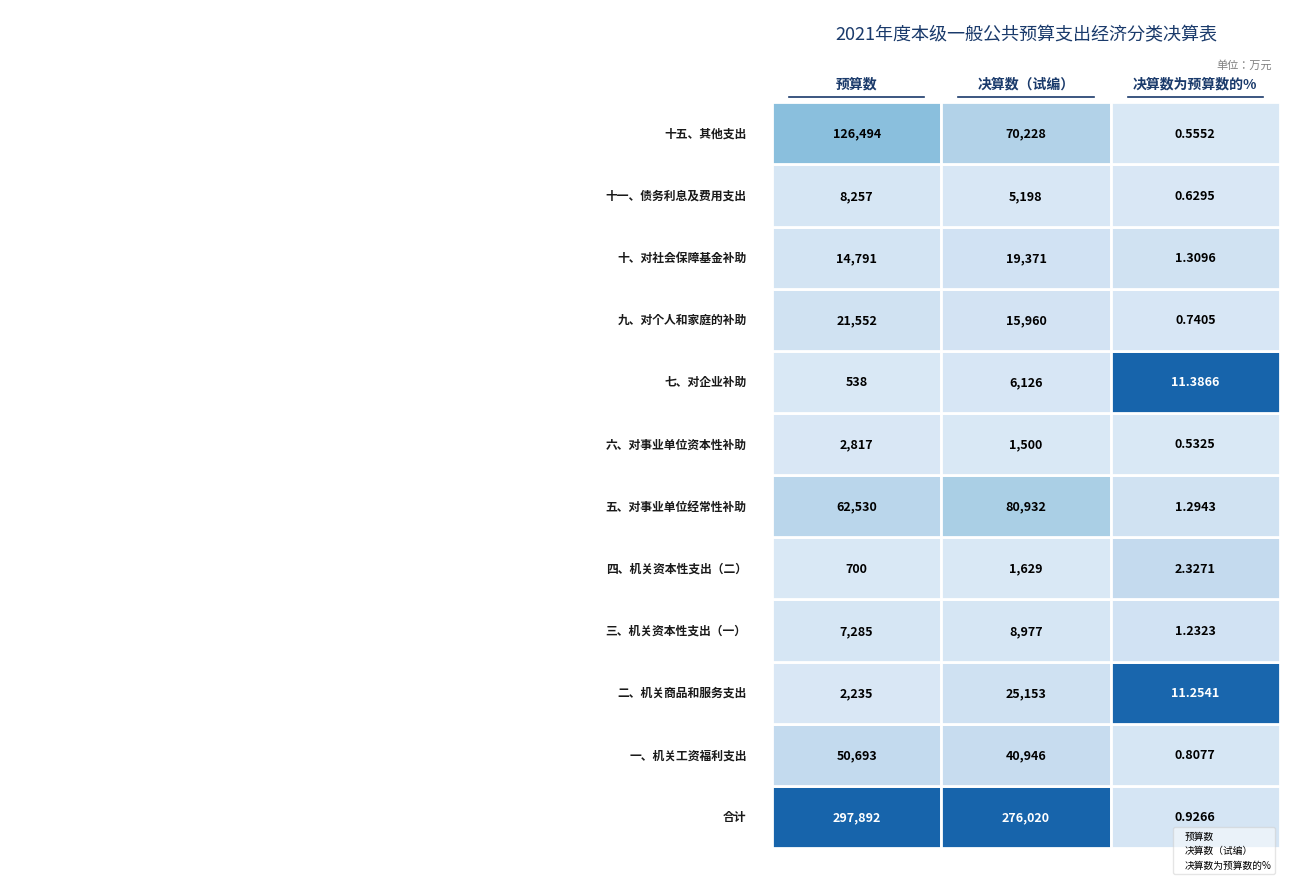

What are all the series names shown in the legend?

预算数, 决算数（试编）, 决算数为预算数的%